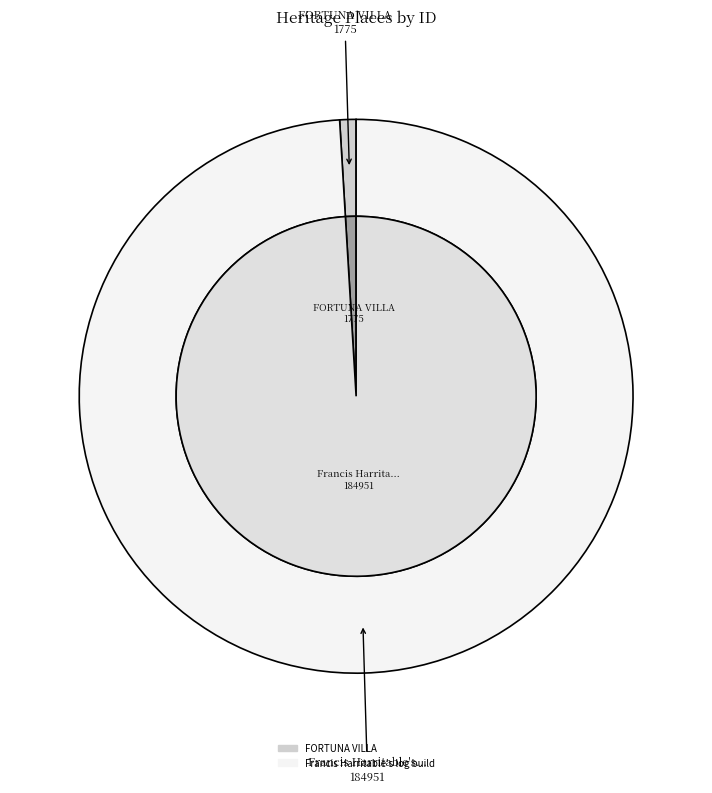

Rank the categories by value from lowest to highest.

FORTUNA VILLA, Francis Harritable's log buildings